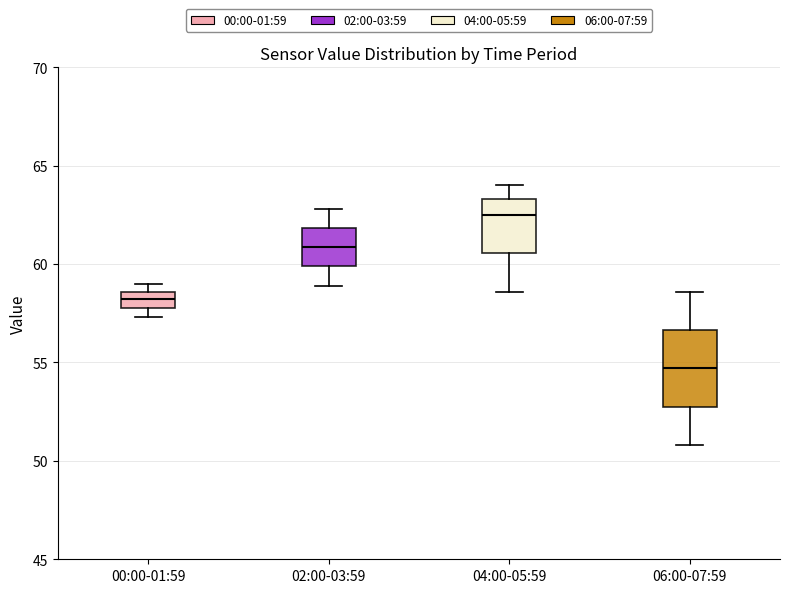

Which box has the lowest median line?

06:00-07:59